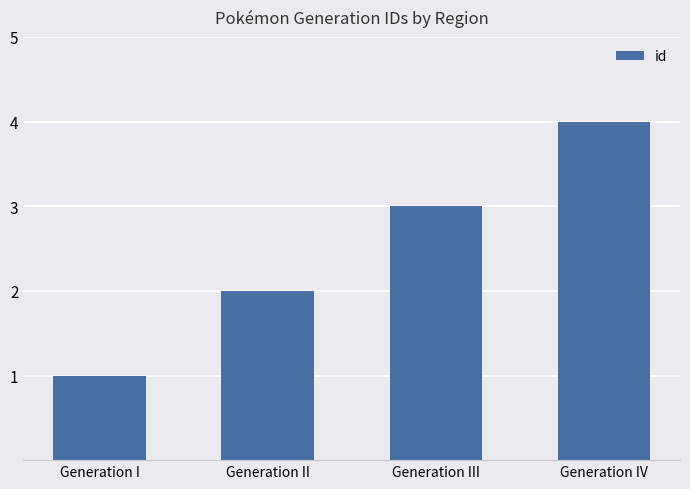

The value at Generation IV is 4. True or false?

True